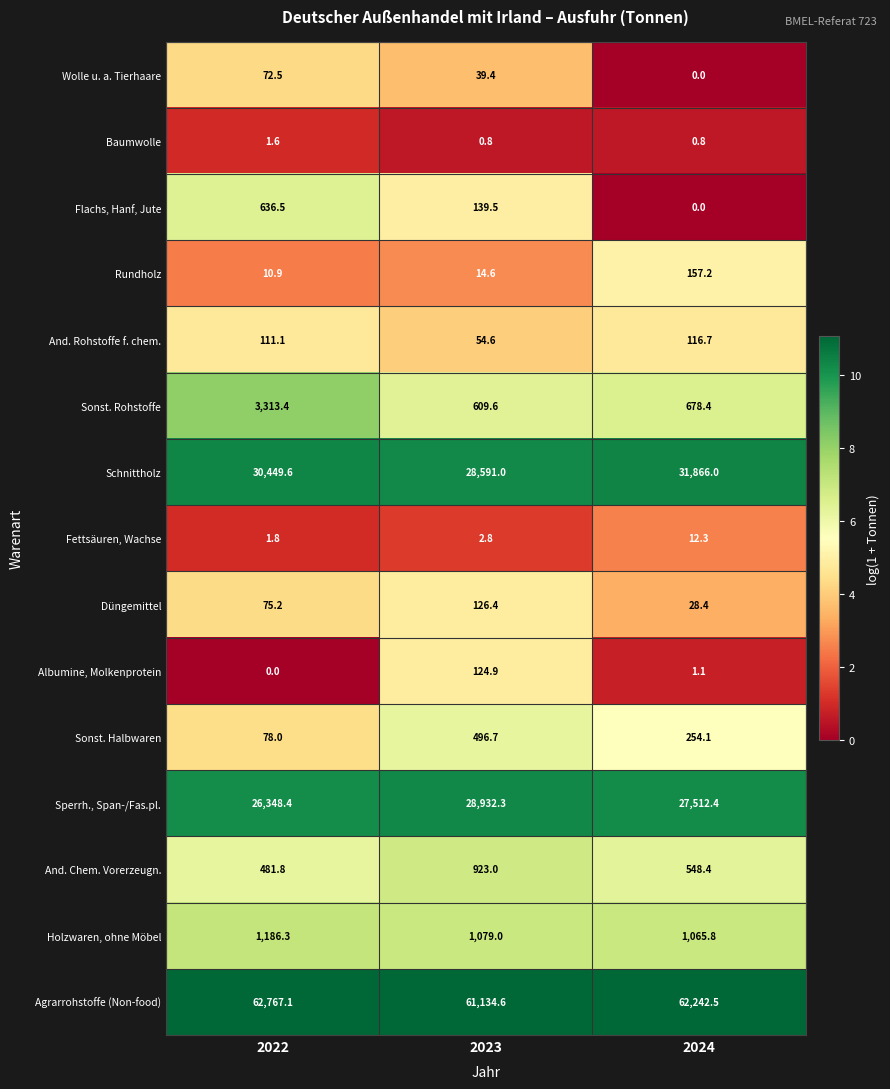

What is the difference between the maximum and minimum values in the Fettsäuren, Wachse series?

10.5